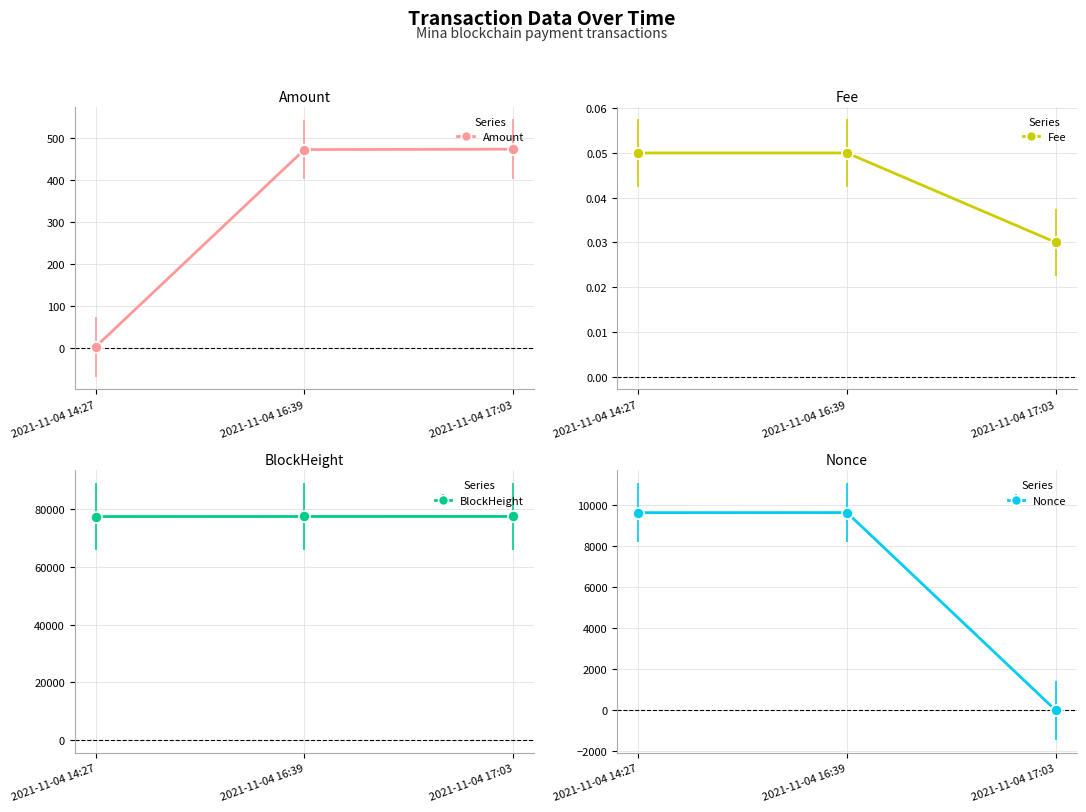

Reading left to right, list all the values displayed in this chart.

Amount: 2021-11-04 14:27=1.9	2021-11-04 16:39=473.2	2021-11-04 17:03=474.2
Fee: 2021-11-04 14:27=0.1	2021-11-04 16:39=0.1	2021-11-04 17:03=0.0
BlockHeight: 2021-11-04 14:27=77540.0	2021-11-04 16:39=77567.0	2021-11-04 17:03=77573.0
Nonce: 2021-11-04 14:27=9644.0	2021-11-04 16:39=9648.0	2021-11-04 17:03=0.0